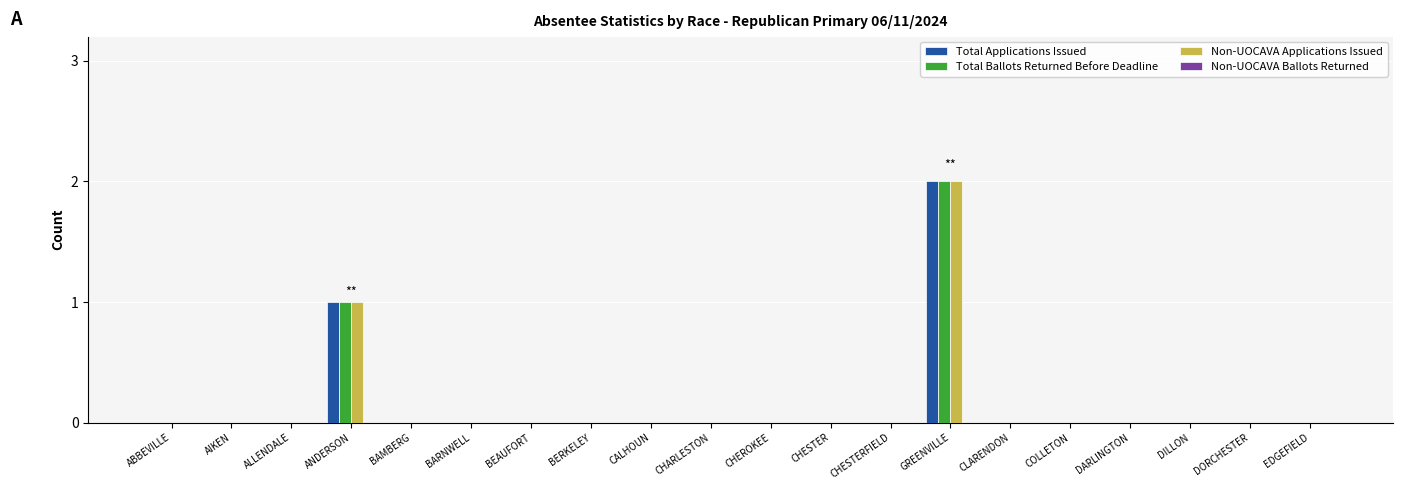

Are the bars grouped side by side (vs. stacked)?

Yes